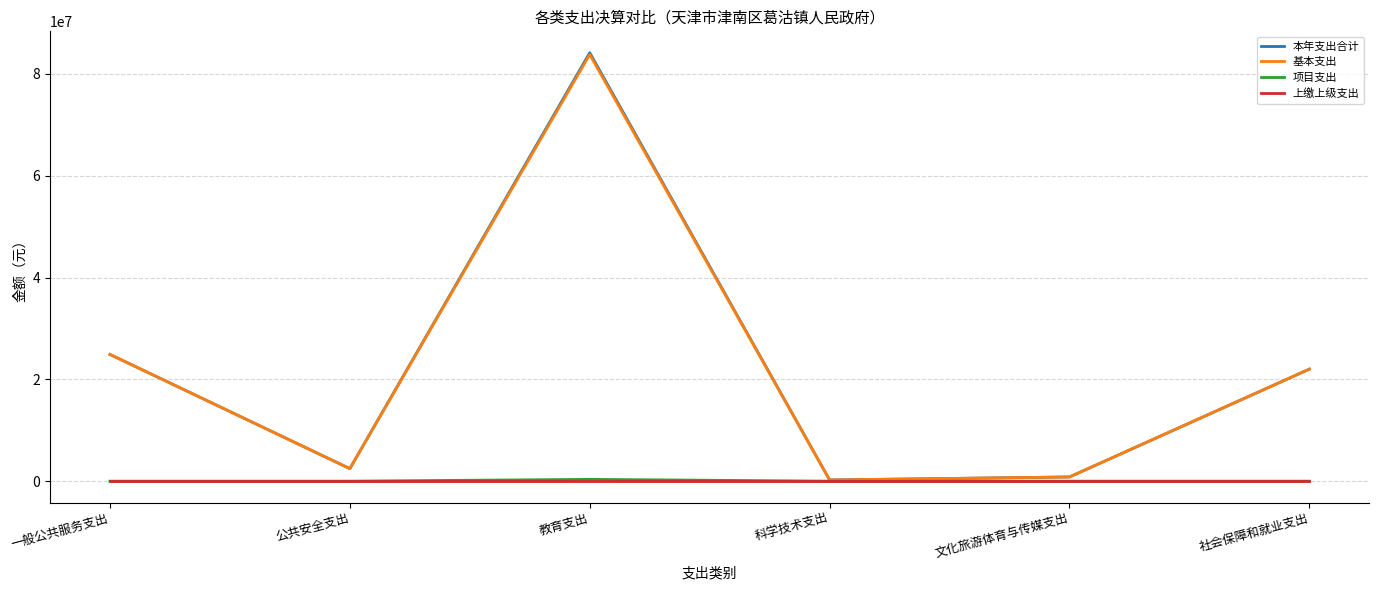

Which series has the widest spread of values?

本年支出合计